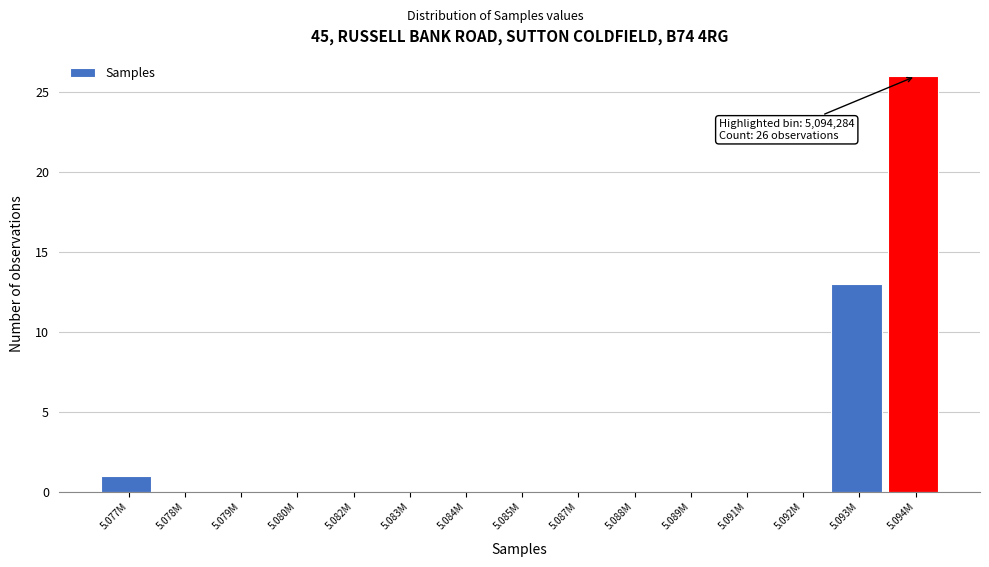

Reading left to right, extract all data points from this chart.

5.077M=1	5.078M=0	5.079M=0	5.080M=0	5.082M=0	5.083M=0	5.084M=0	5.085M=0	5.087M=0	5.088M=0	5.089M=0	5.091M=0	5.092M=0	5.093M=13	5.094M=26